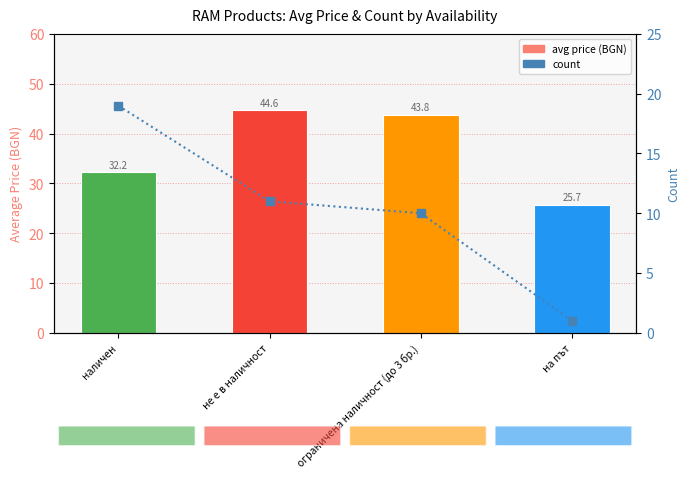

Reading left to right, transcribe all the data shown in this chart.

avg price: наличен=32.2	не е в наличност=44.6	ограничена наличност (до 3 бр.)=43.8	на път=25.7
count: наличен=19.0	не е в наличност=11.0	ограничена наличност (до 3 бр.)=10.0	на път=1.0